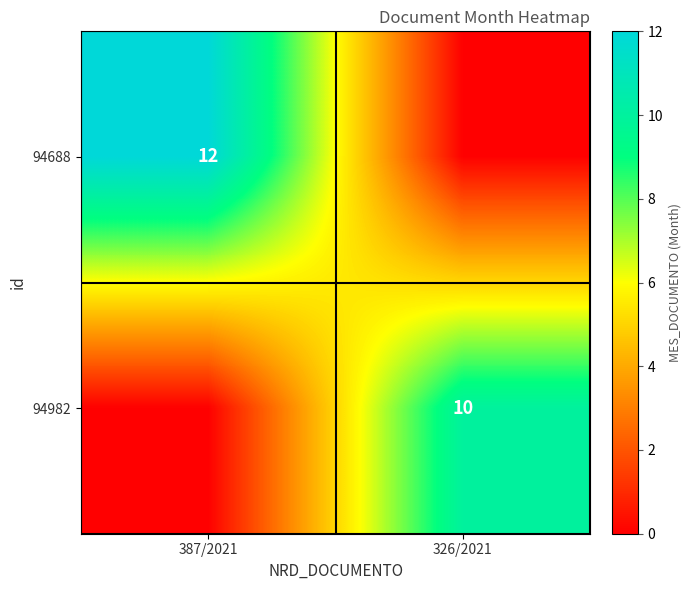

The 94982 series shows 4 at 326/2021. True or false?

False